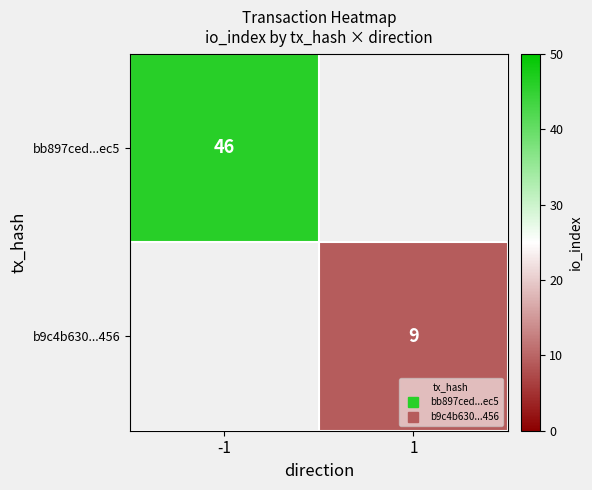

Rank the series by their average value, from highest to lowest.

bb897ced...ec5, b9c4b630...456